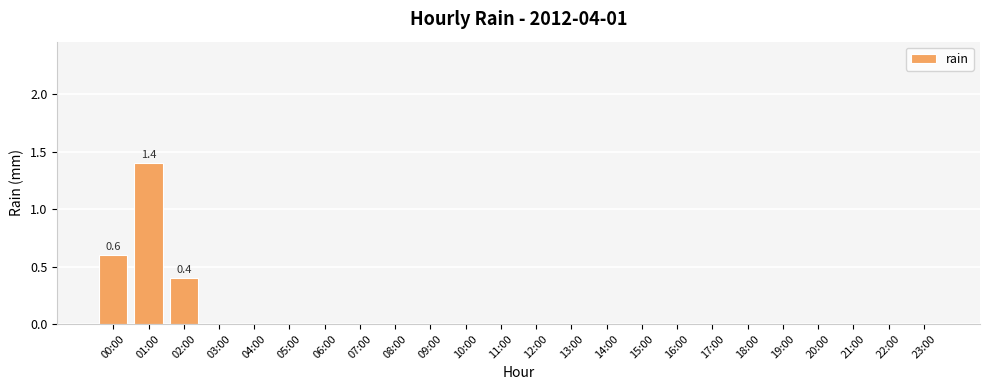

Reading right to left, what are all the values shown in this chart?

23:00=0.0	22:00=0.0	21:00=0.0	20:00=0.0	19:00=0.0	18:00=0.0	17:00=0.0	16:00=0.0	15:00=0.0	14:00=0.0	13:00=0.0	12:00=0.0	11:00=0.0	10:00=0.0	09:00=0.0	08:00=0.0	07:00=0.0	06:00=0.0	05:00=0.0	04:00=0.0	03:00=0.0	02:00=0.4	01:00=1.4	00:00=0.6